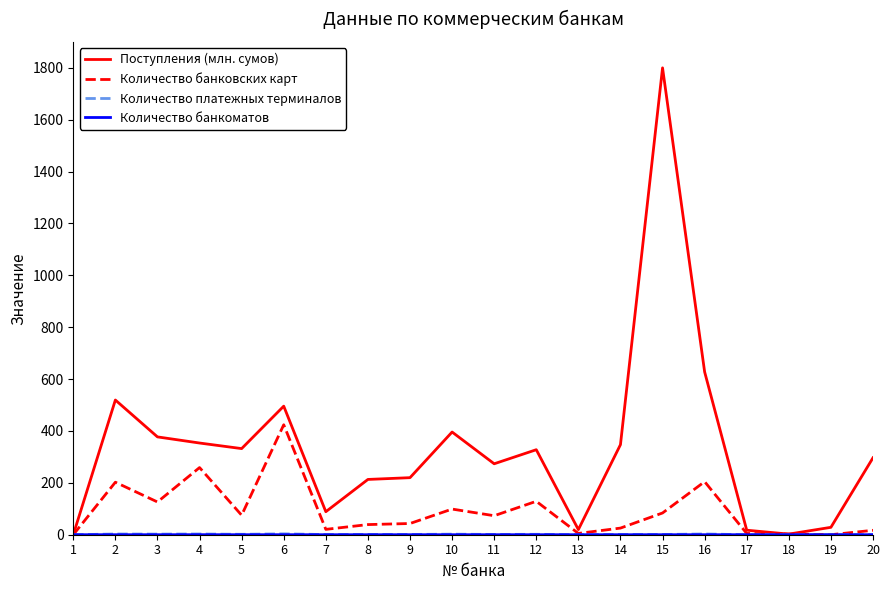

What is the total value across all series at 16?

835.2